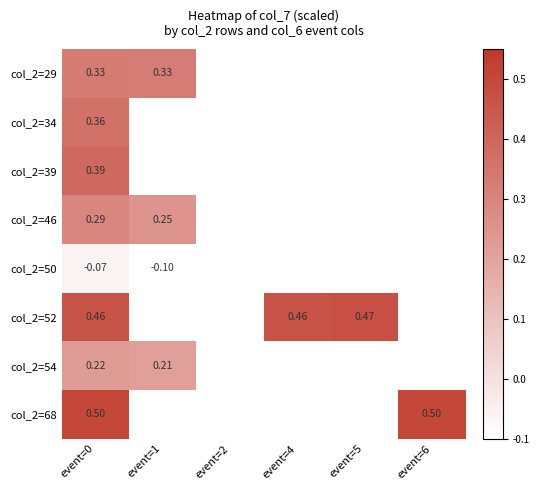

What is the smallest value displayed?

-0.1